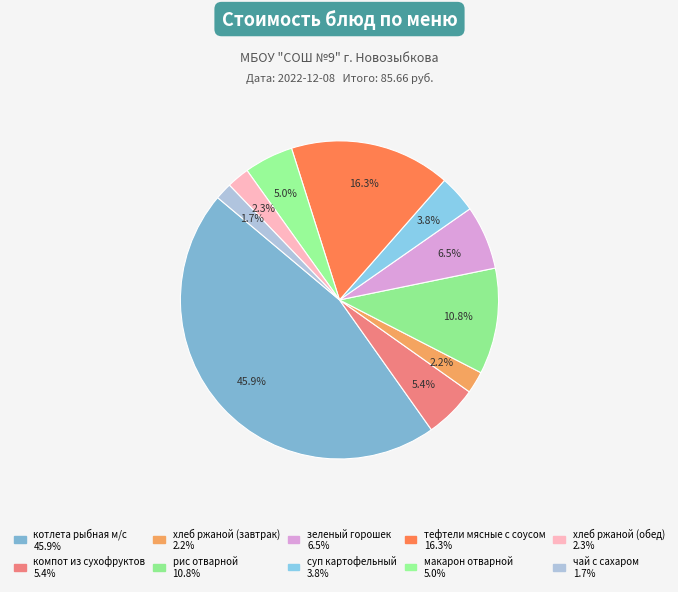

True or false: рис отварной accounts for 1% of the total.

False